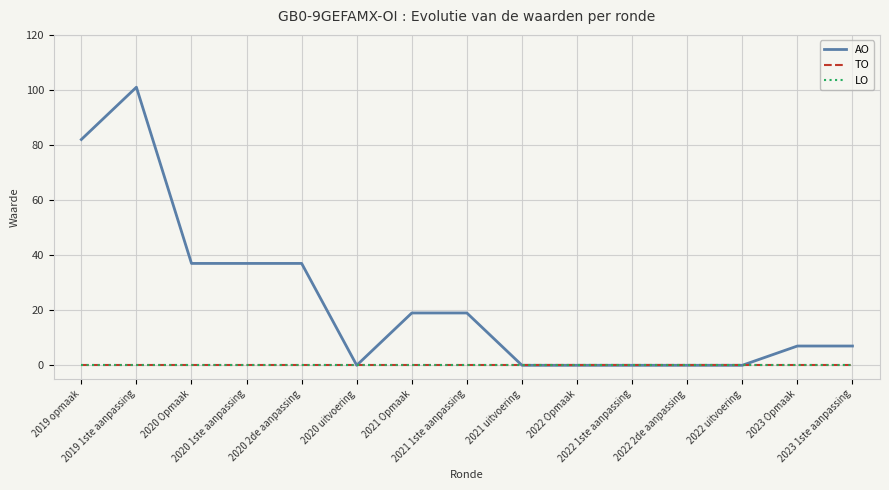

What is the difference between the AO values at 2019 opmaak and 2021 uitvoering?

82